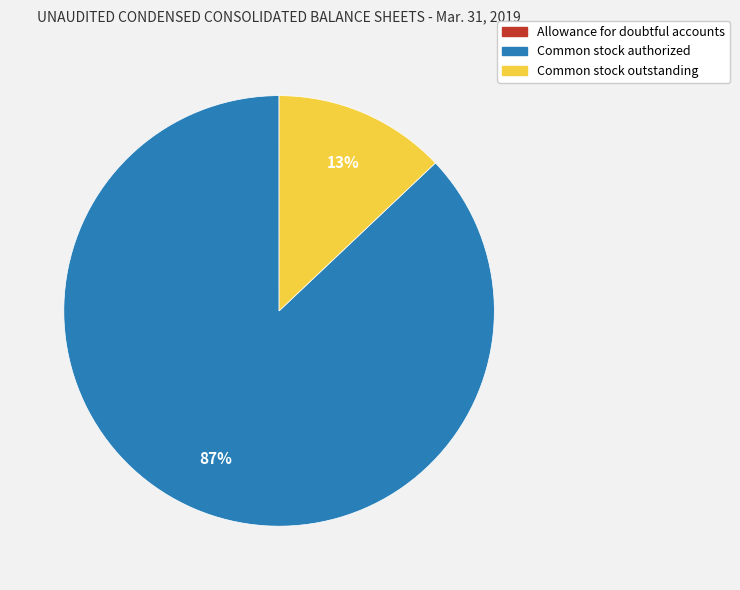

What is the largest slice in the pie chart?

Common stock authorized